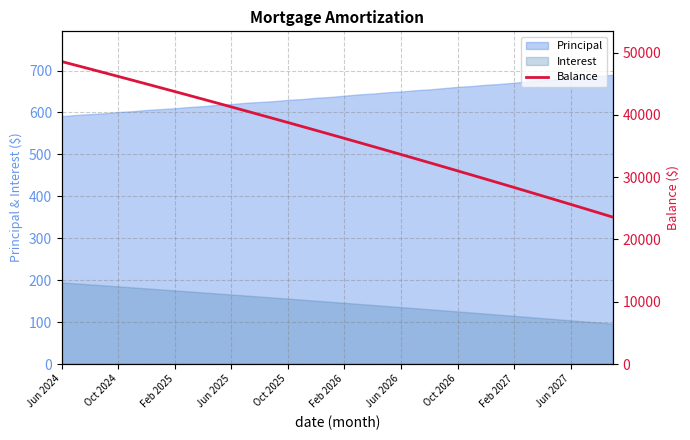

What is the minimum value for Principal?

591.0